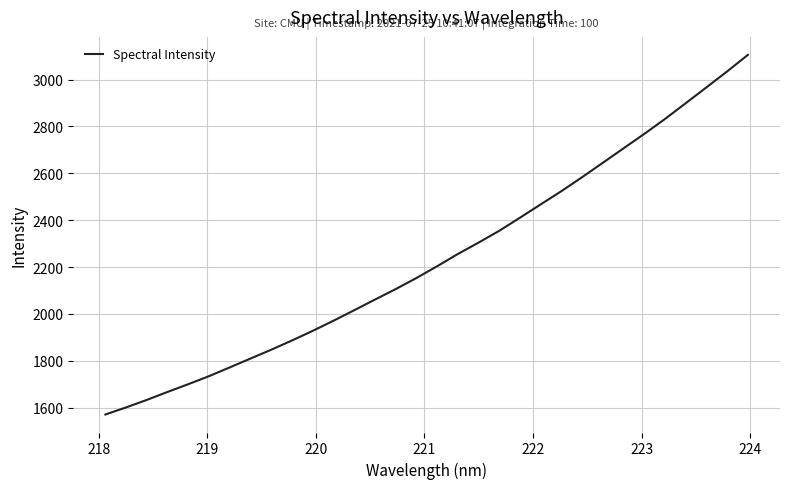

What is the greatest value displayed?

3105.6